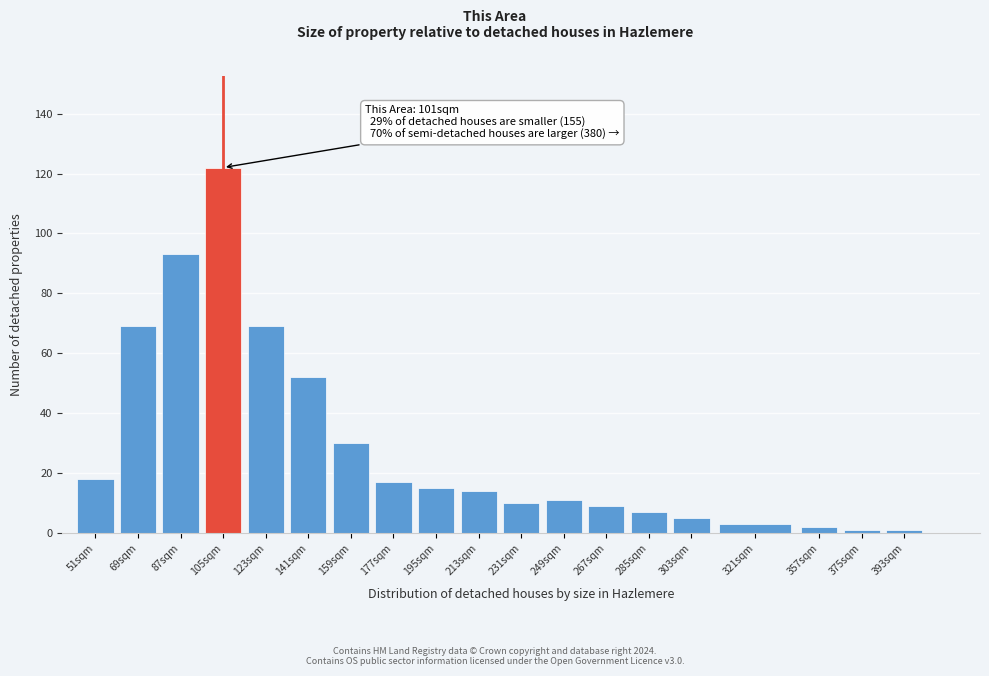

Reading right to left, list all the values displayed in this chart.

393sqm=1	375sqm=1	357sqm=2	321sqm=3	303sqm=5	285sqm=7	267sqm=9	249sqm=11	231sqm=10	213sqm=14	195sqm=15	177sqm=17	159sqm=30	141sqm=52	123sqm=69	105sqm=122	87sqm=93	69sqm=69	51sqm=18